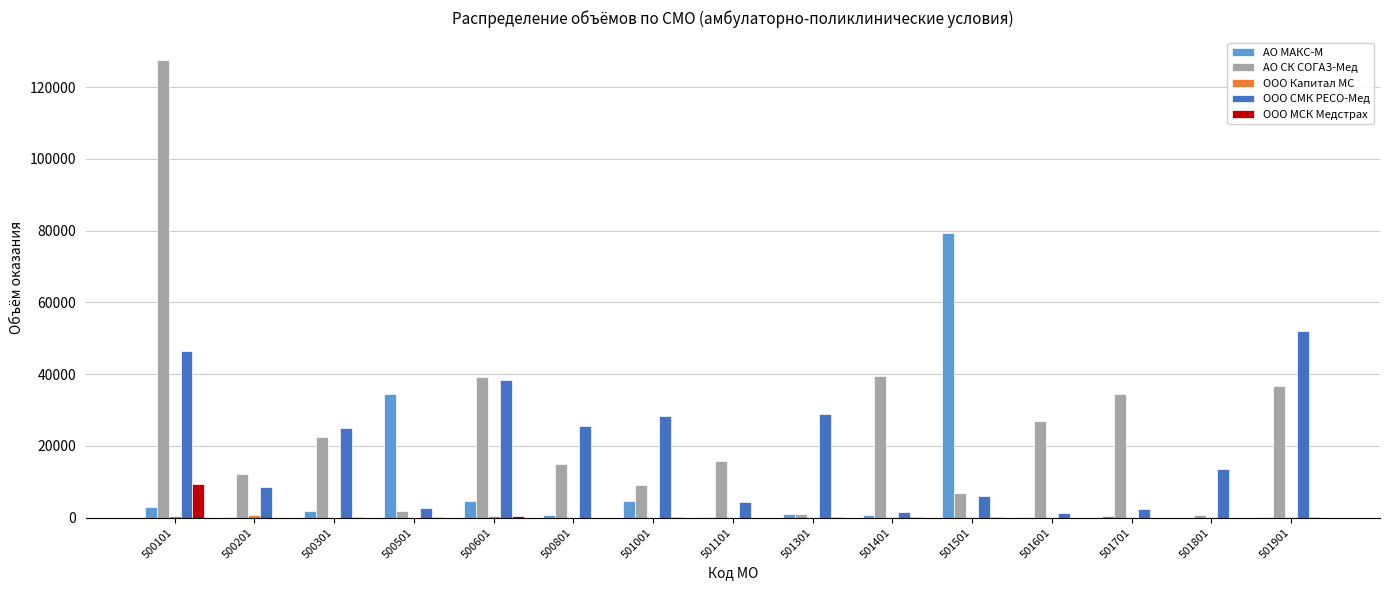

The value of ООО СМК РЕСО-Мед at 500301 is 5060. True or false?

False